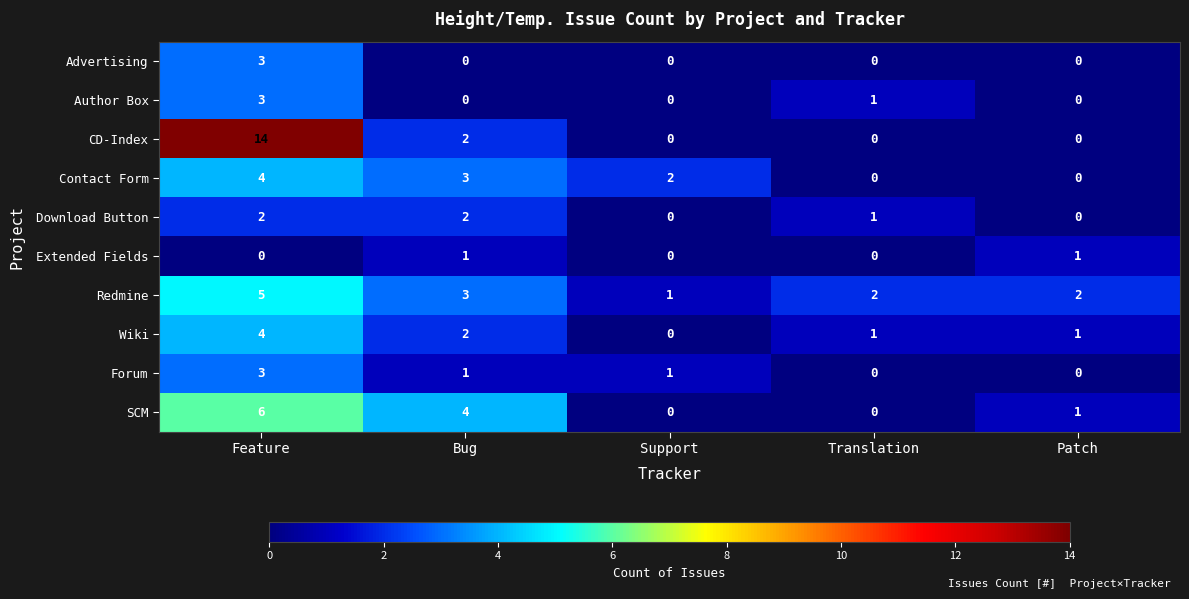

The Contact Form series shows 2 at Patch. True or false?

False